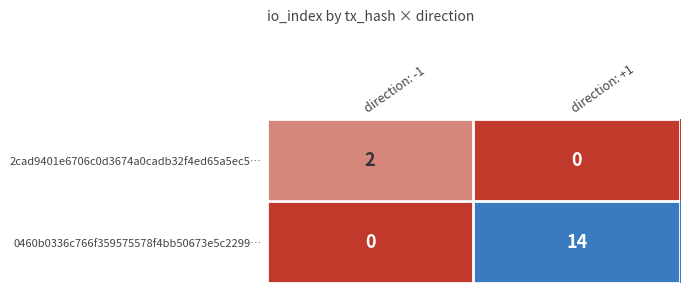

Reading left to right, transcribe all the data shown in this chart.

2cad9401e6706c0d3674a0cadb32f4ed65a5ec5…: 2	0
0460b0336c766f359575578f4bb50673e5c2299…: 0	14